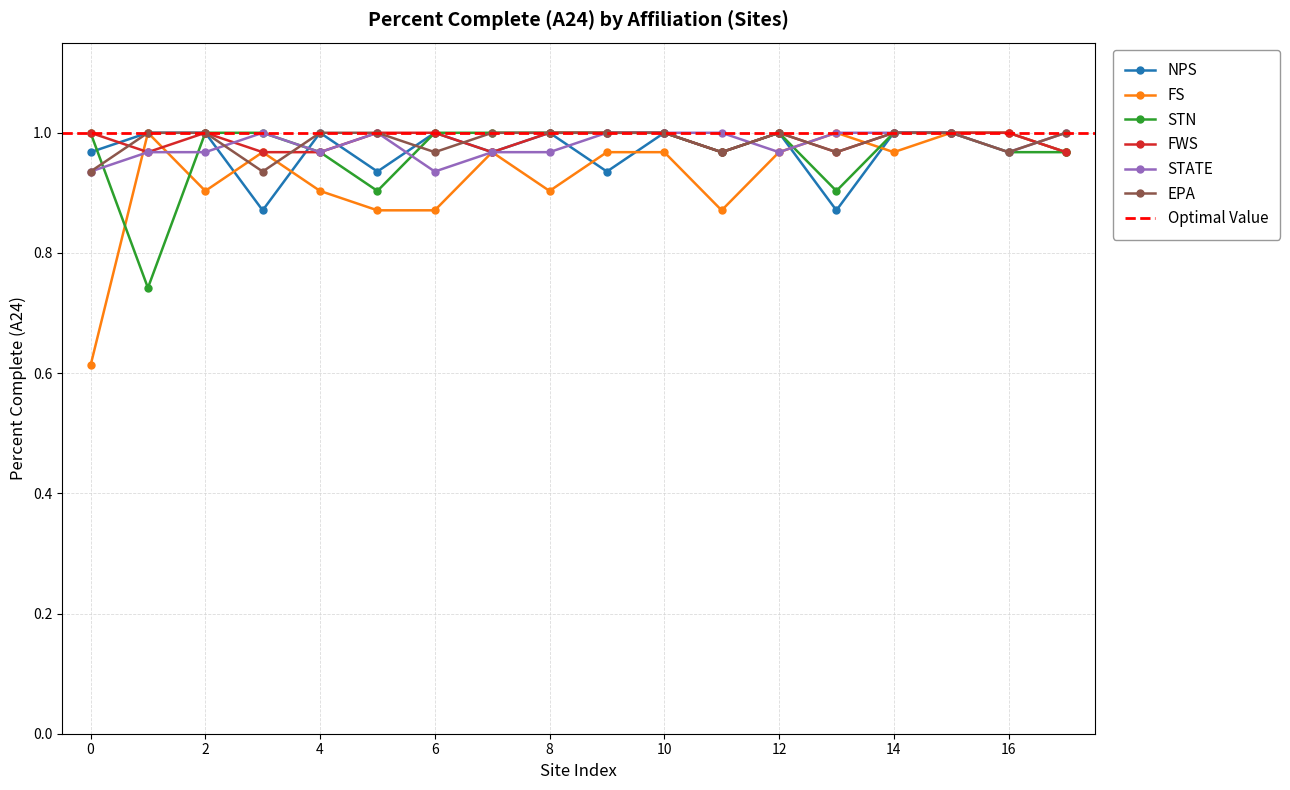

Reading left to right, transcribe all the data shown in this chart.

NPS: 1.0	1.0	1.0	0.9	1.0	0.9	1.0	1.0	1.0	0.9	1.0	1.0	1.0	0.9	1.0	1.0	1.0	1.0
FS: 0.6	1.0	0.9	1.0	0.9	0.9	0.9	1.0	0.9	1.0	1.0	0.9	1.0	1.0	1.0	1.0	1.0	1.0
STN: 1.0	0.7	1.0	1.0	1.0	0.9	1.0	1.0	1.0	1.0	1.0	1.0	1.0	0.9	1.0	1.0	1.0	1.0
FWS: 1.0	1.0	1.0	1.0	1.0	1.0	1.0	1.0	1.0	1.0	1.0	1.0	1.0	1.0	1.0	1.0	1.0	1.0
STATE: 0.9	1.0	1.0	1.0	1.0	1.0	0.9	1.0	1.0	1.0	1.0	1.0	1.0	1.0	1.0	1.0	1.0	1.0
EPA: 0.9	1.0	1.0	0.9	1.0	1.0	1.0	1.0	1.0	1.0	1.0	1.0	1.0	1.0	1.0	1.0	1.0	1.0